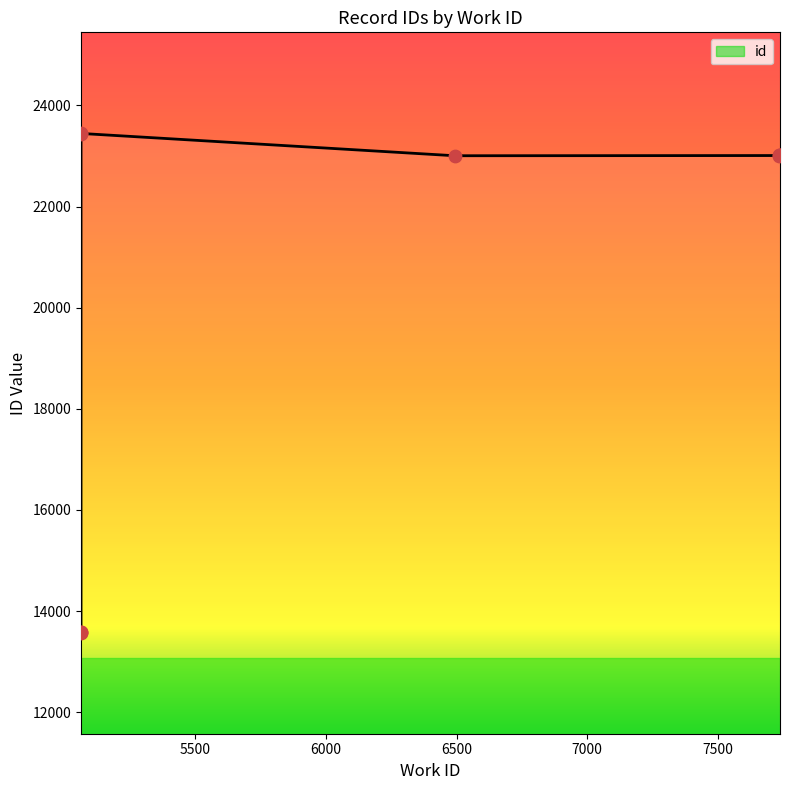

What is the change in value from 5063 to 7738?

+9436